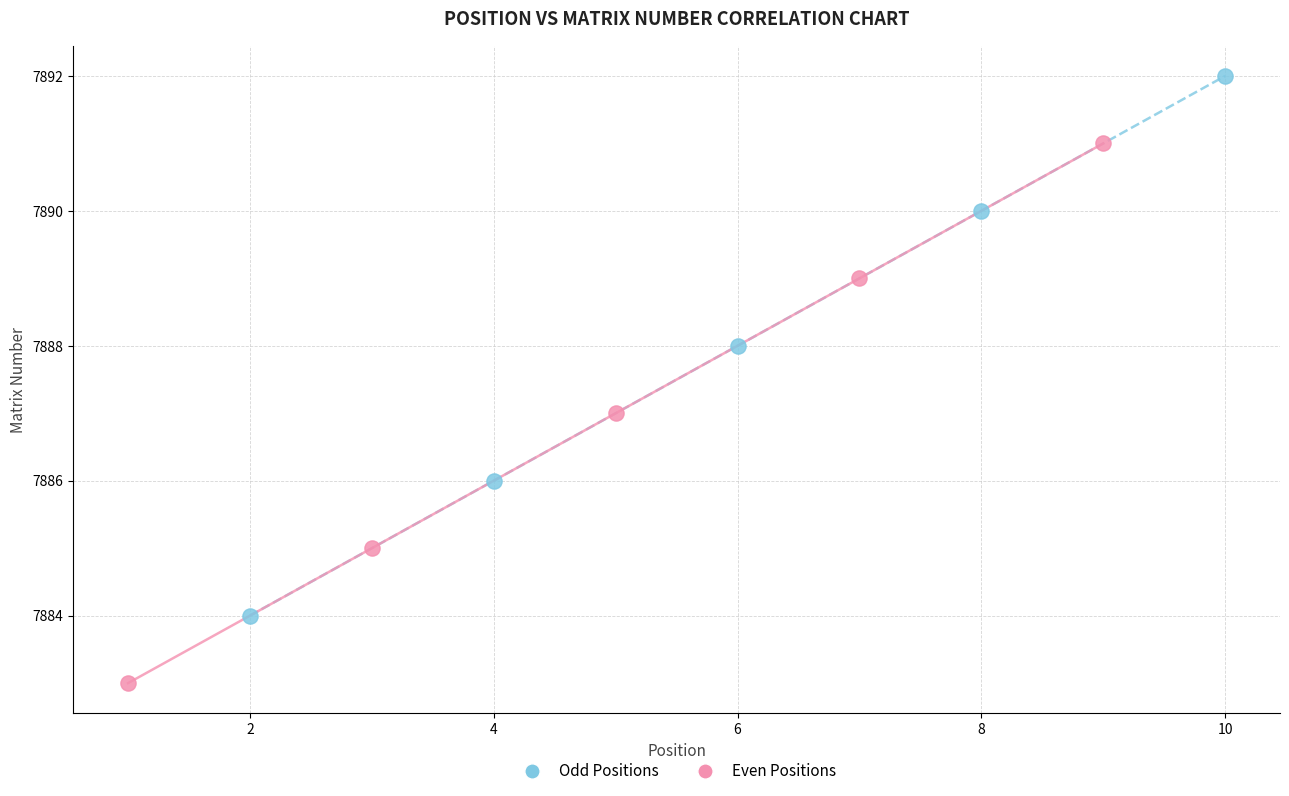

Which series contains the lowest Y value?

Even Positions